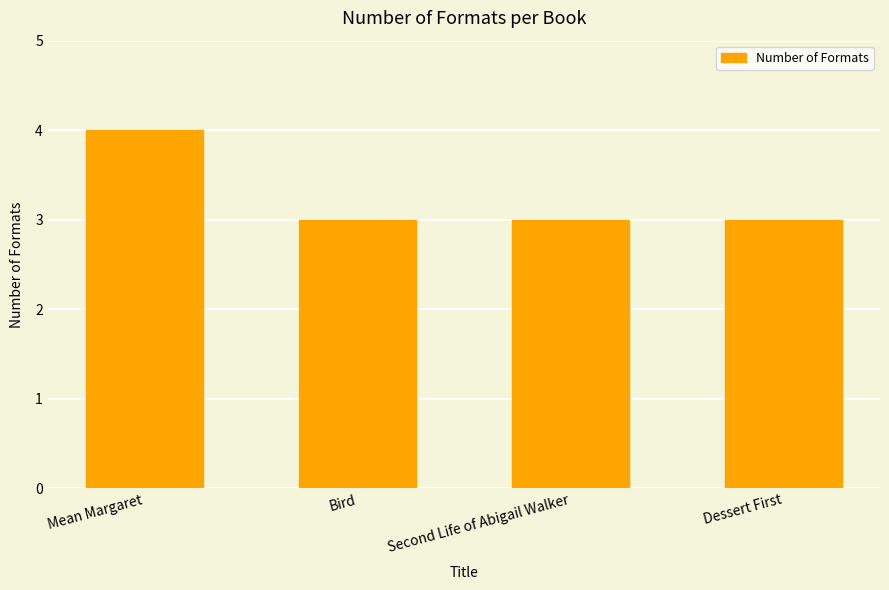

How many bars are there in total?

4